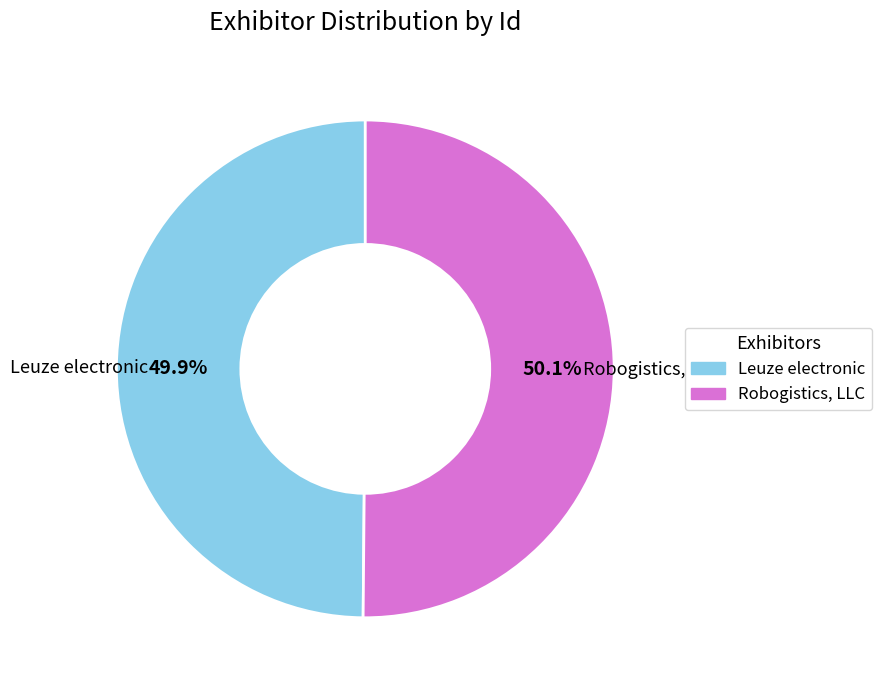

What is the ratio of the value at Leuze electronic to the value at Robogistics, LLC?

1.0